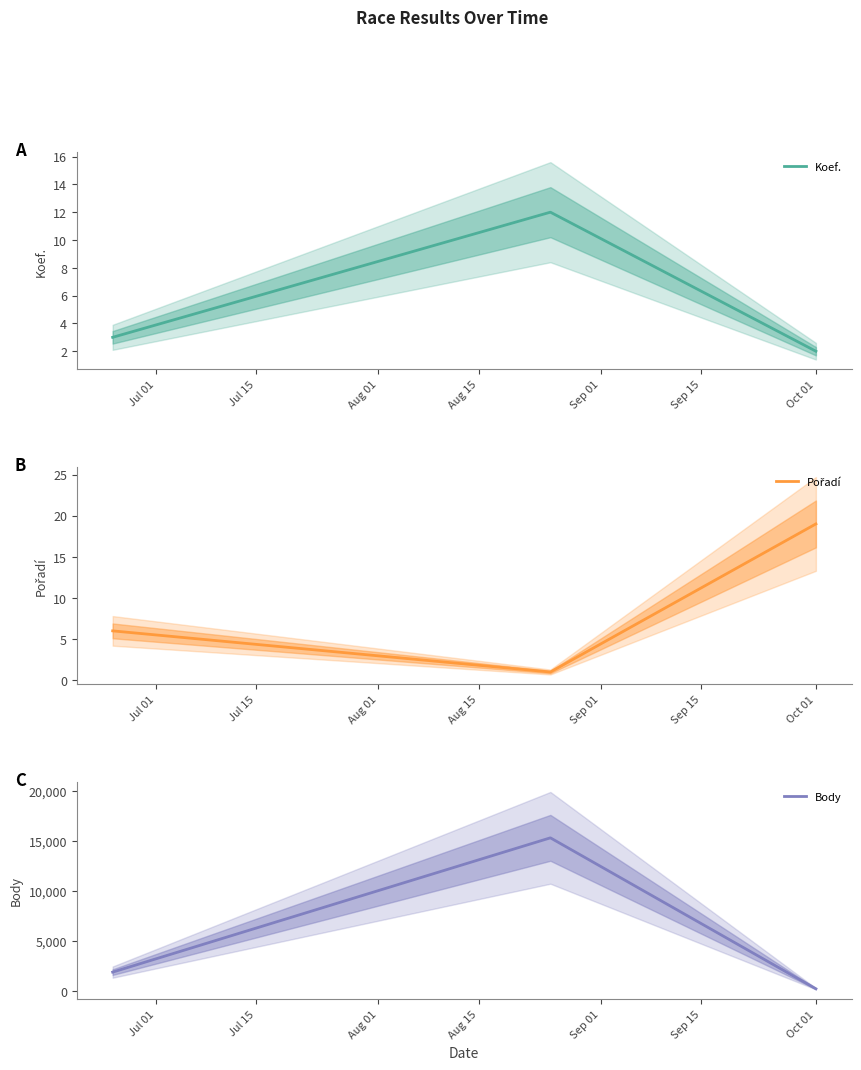

What is the difference between the highest and lowest values at Jul 15?

15324